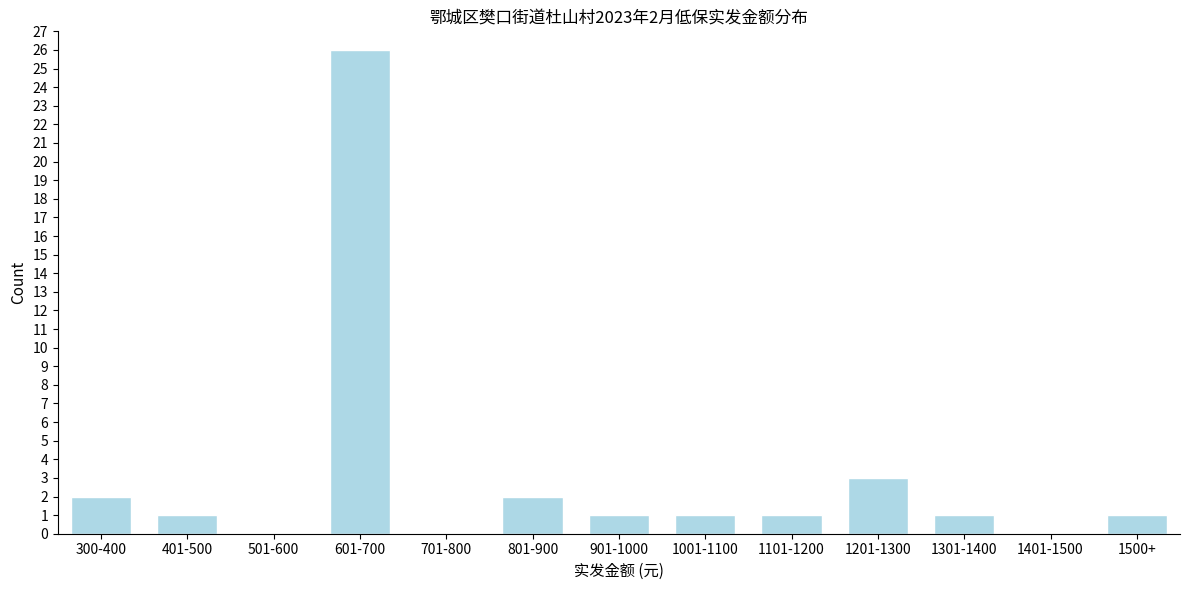

Reading left to right, list all the values displayed in this chart.

300-400=2	401-500=1	501-600=0	601-700=26	701-800=0	801-900=2	901-1000=1	1001-1100=1	1101-1200=1	1201-1300=3	1301-1400=1	1401-1500=0	1500+=1